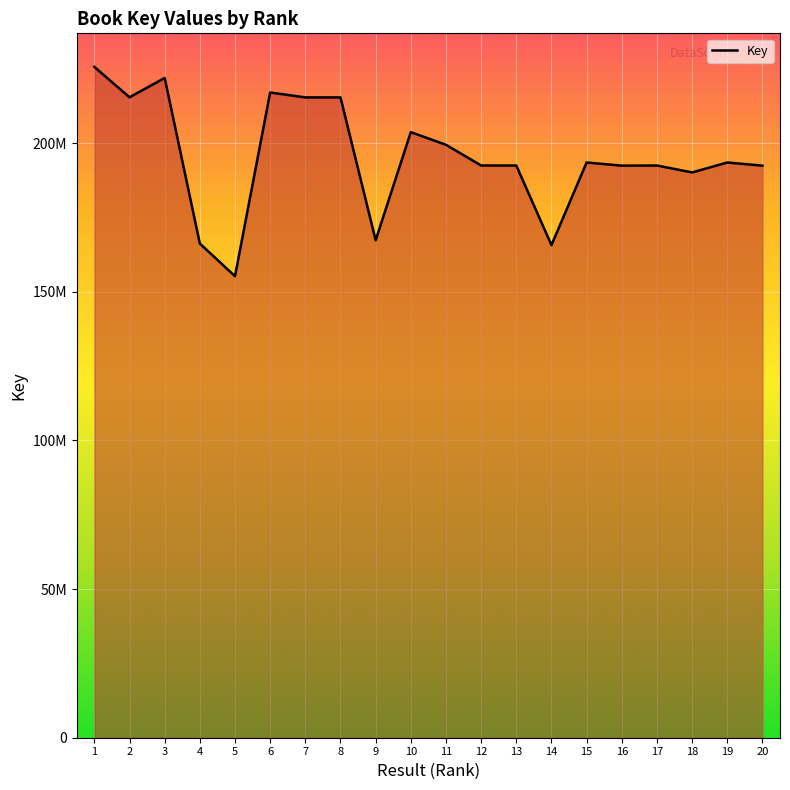

List the labels in order of value, smallest first.

5, 14, 4, 9, 18, 20, 16, 13, 12, 17, 15, 19, 11, 10, 8, 7, 2, 6, 3, 1